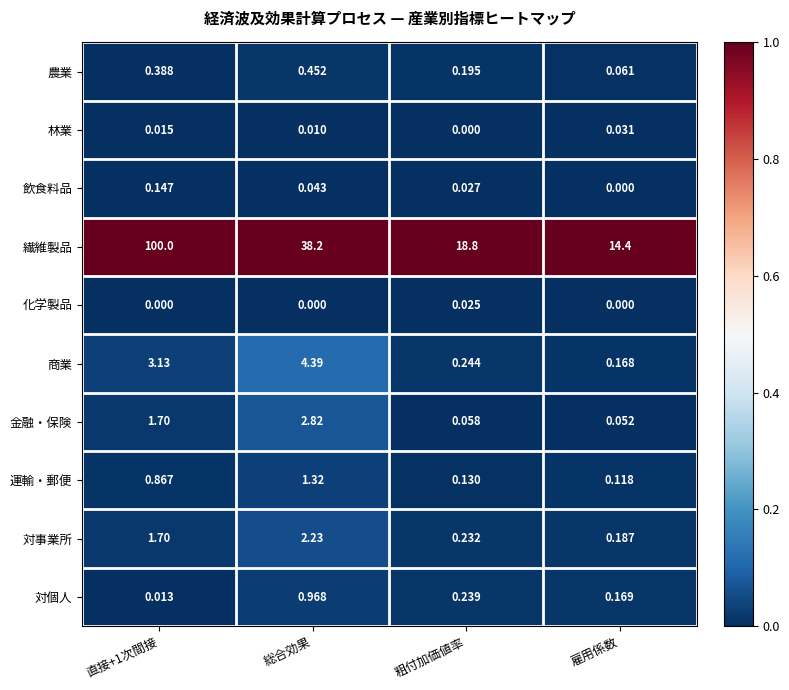

Which series has the largest total across all categories?

繊維製品